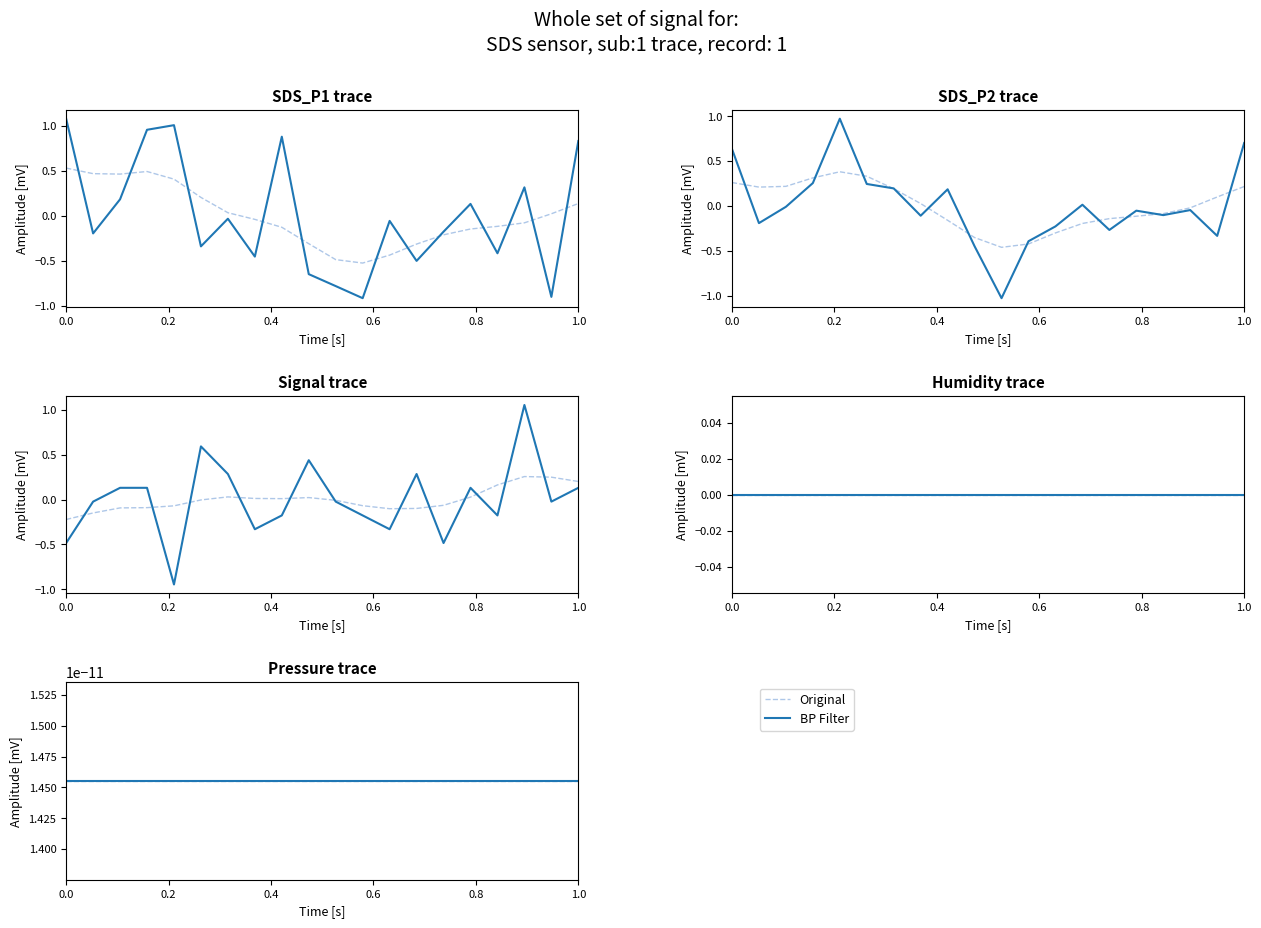

Which series has the largest total across all categories?

SDS_P2